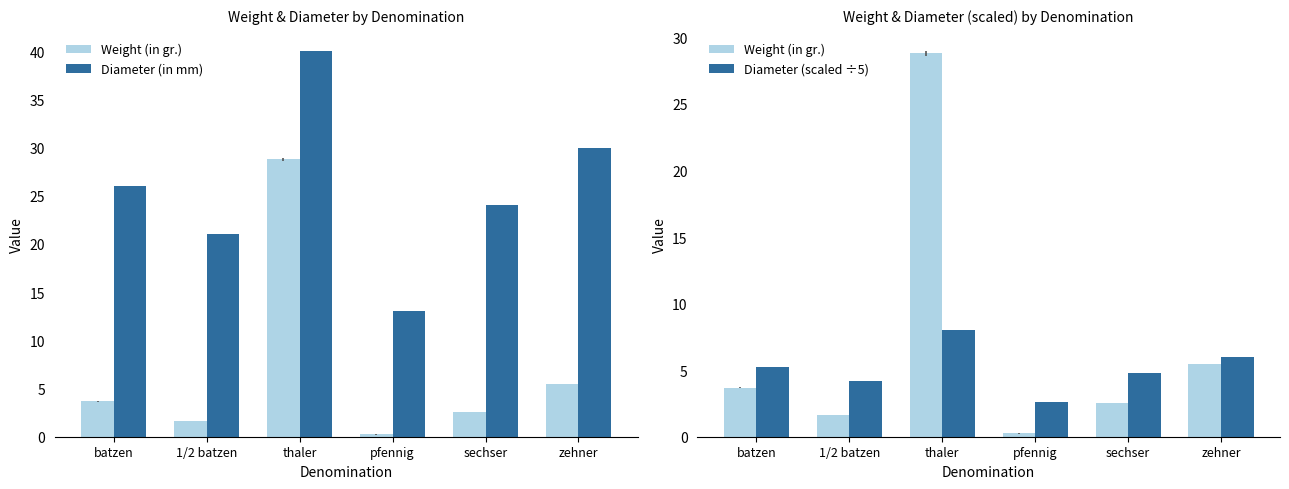

What is the sum of all Diameter (in mm) values?

154.0